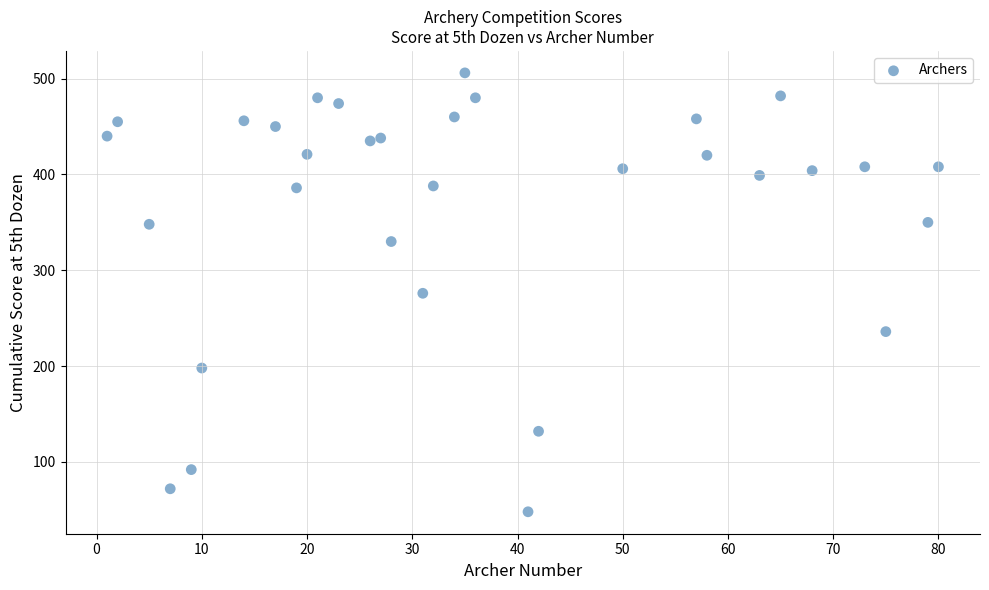

What is the range of Y values (max minus min)?

458